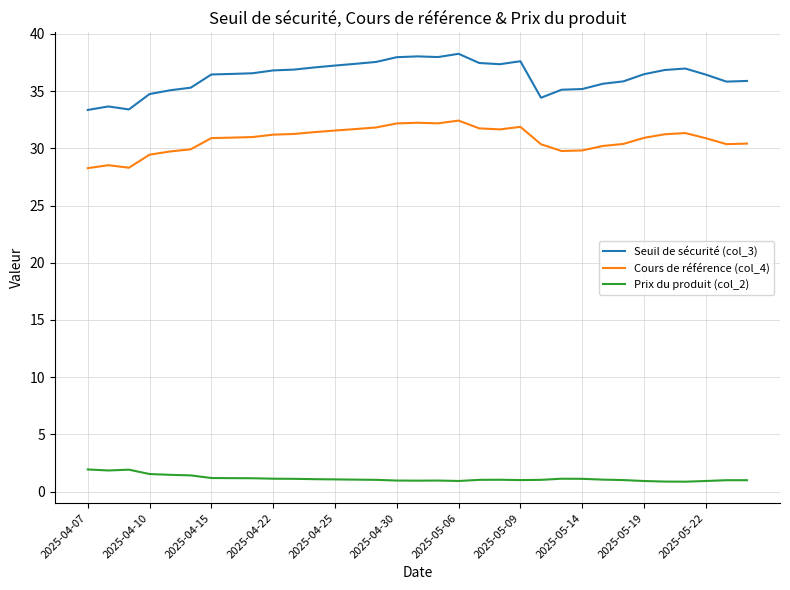

Which series has the largest total across all categories?

Seuil de sécurité (col_3)